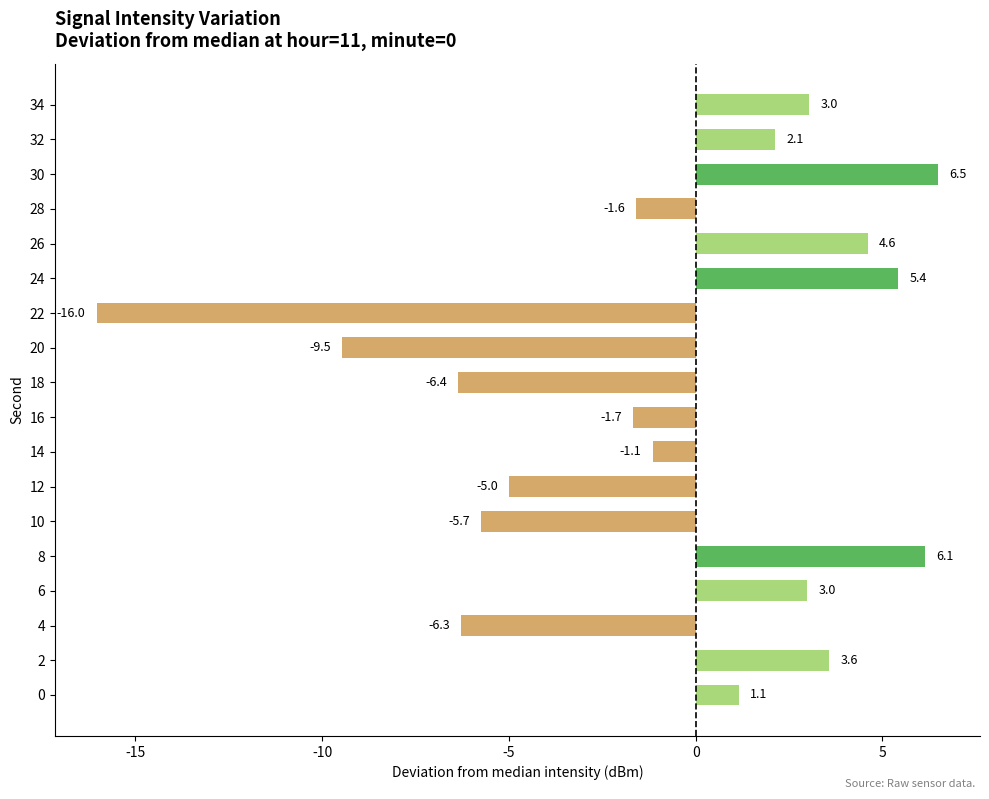

What is the average value?

-1.0